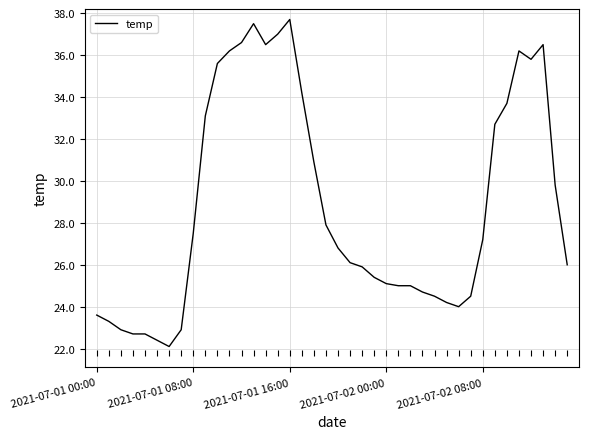

What is the maximum value shown in the chart?

37.7